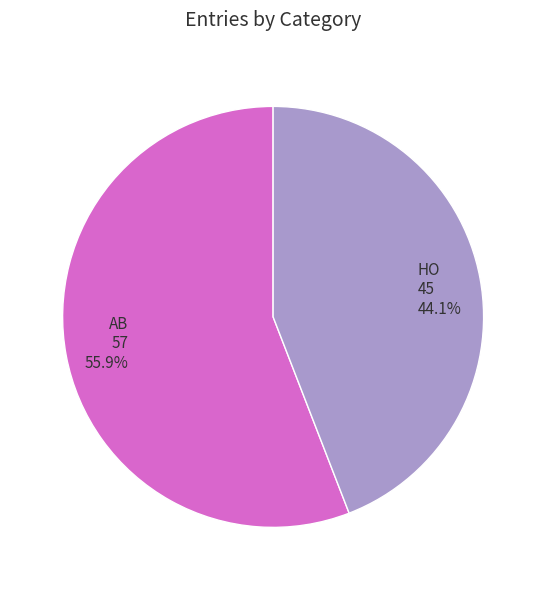

Does any single category account for the majority?

Yes